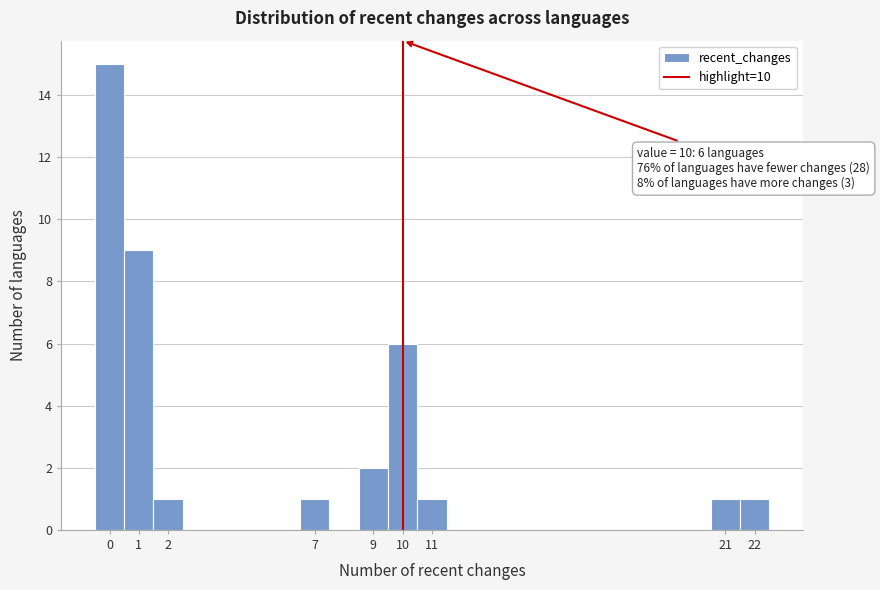

Which range on the x-axis has the tallest bar?

-0.5 to 0.5